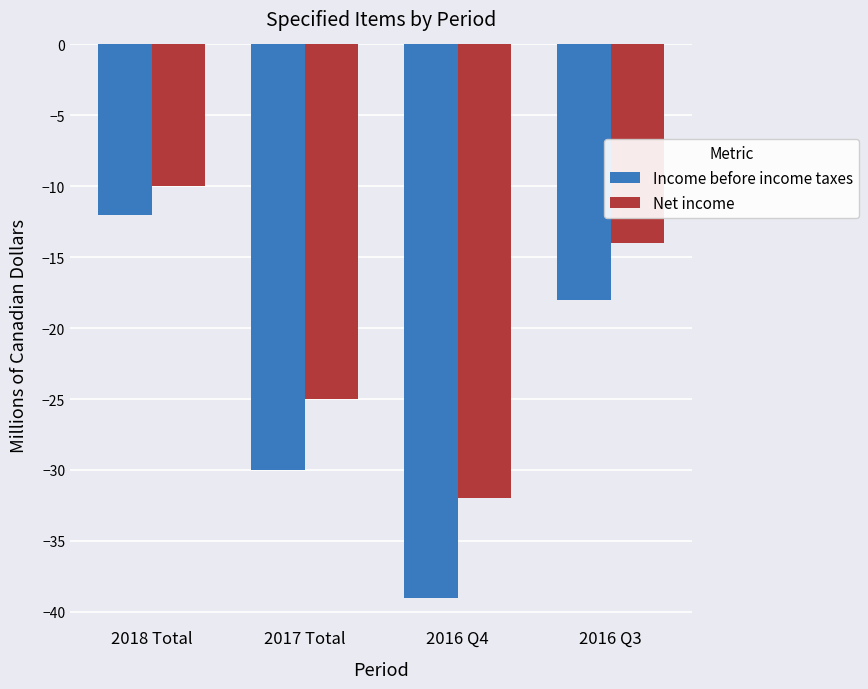

What is the sum of the Net income values at 2017 Total and 2016 Q4?

-57